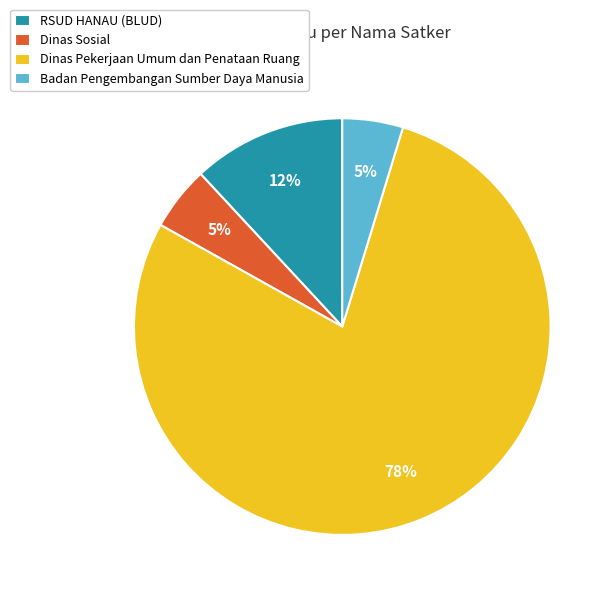

Is it true that RSUD HANAU (BLUD) is 12% of the pie?

True